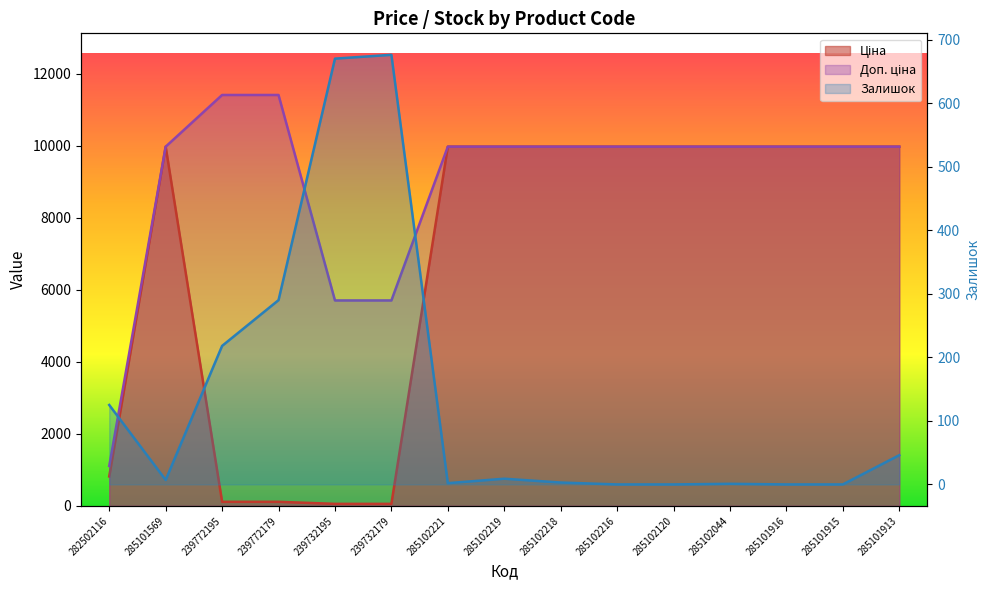

Reading right to left, what are all the values shown in this chart?

Ціна: 285101913=9975.0	285101915=9975.0	285101916=9975.0	285102044=9975.0	285102120=9975.0	285102216=9975.0	285102218=9975.0	285102219=9975.0	285102221=9975.0	239732179=57.0	239732195=57.0	239772179=114.1	239772195=114.1	285101569=9975.0	282502116=818.5
Доп. ціна: 285101913=9975.0	285101915=9975.0	285101916=9975.0	285102044=9975.0	285102120=9975.0	285102216=9975.0	285102218=9975.0	285102219=9975.0	285102221=9975.0	239732179=5705.0	239732195=5705.0	239772179=11410.0	239772195=11410.0	285101569=9975.0	282502116=1109.2
Залишок: 285101913=46.0	285101915=0.0	285101916=0.0	285102044=1.0	285102120=0.0	285102216=0.0	285102218=3.0	285102219=9.0	285102221=2.0	239732179=676.0	239732195=670.0	239772179=290.0	239772195=218.0	285101569=7.0	282502116=125.0